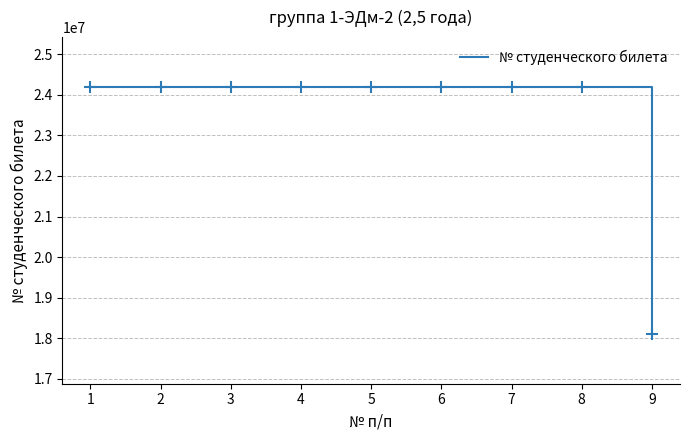

Approximately how many times larger is the value at 1 compared to 6?

1.0